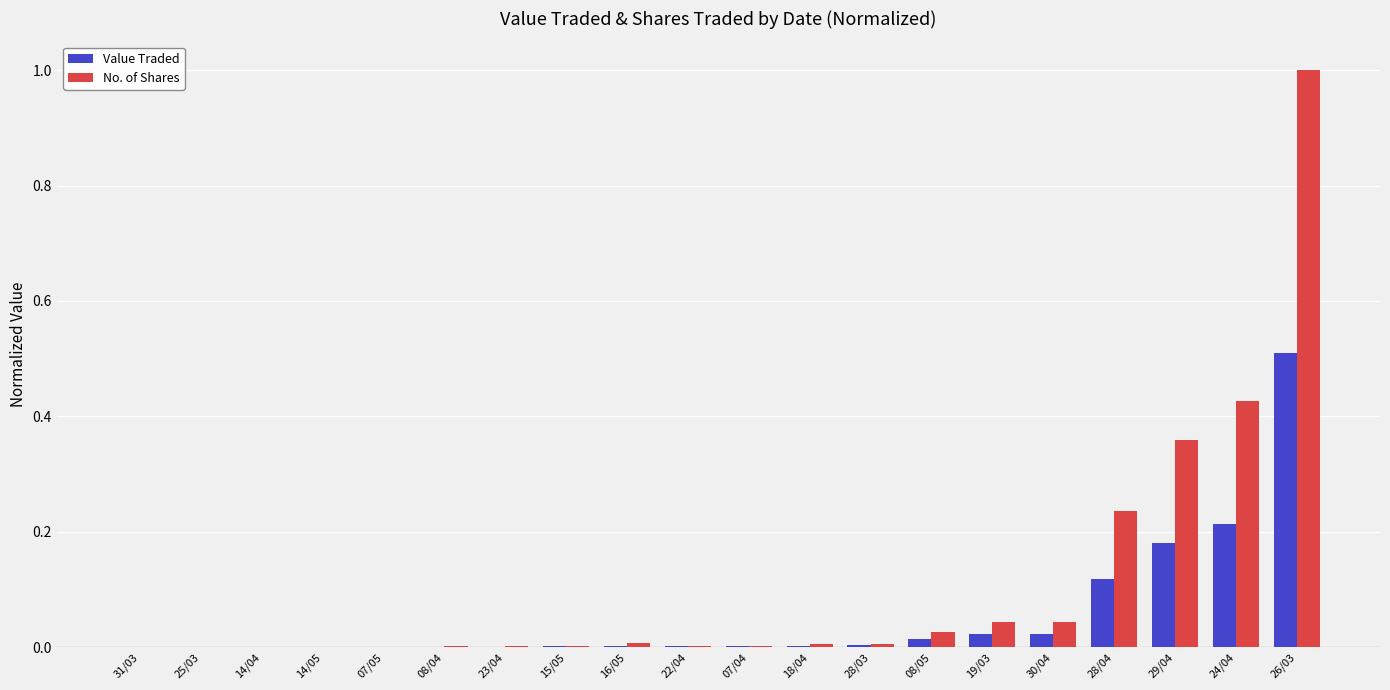

What is the sum of all Value Traded values?

1.1